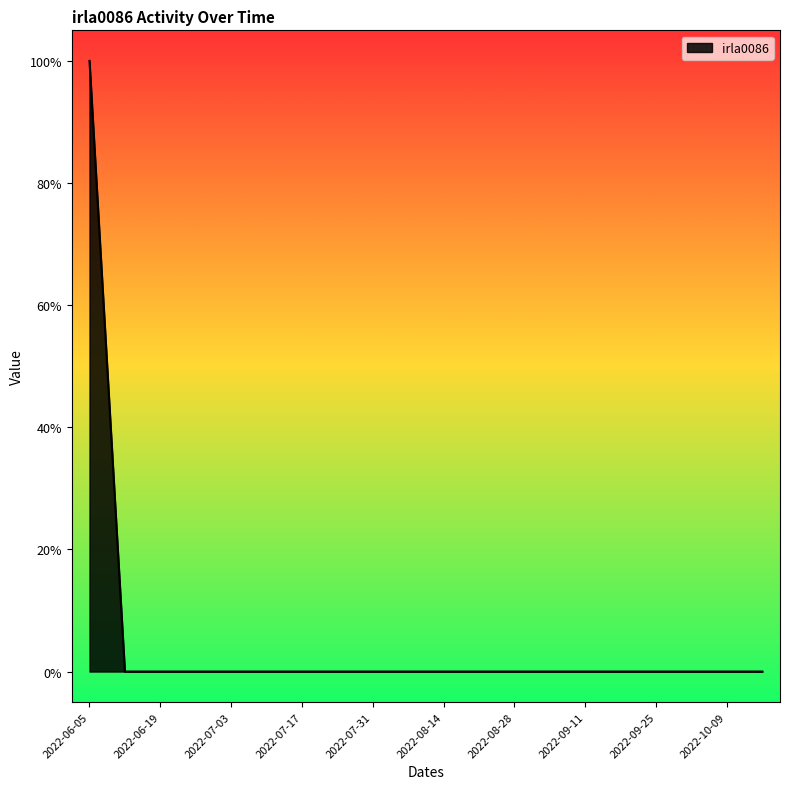

At which category does the chart reach its minimum across all series?

2022-06-12